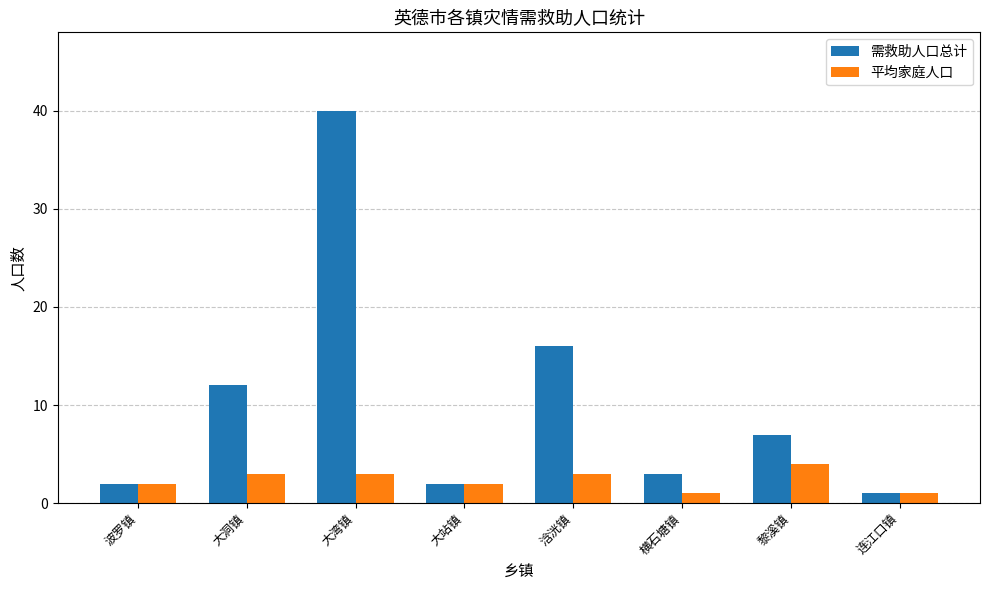

What position from the right is 浛洸镇?

4